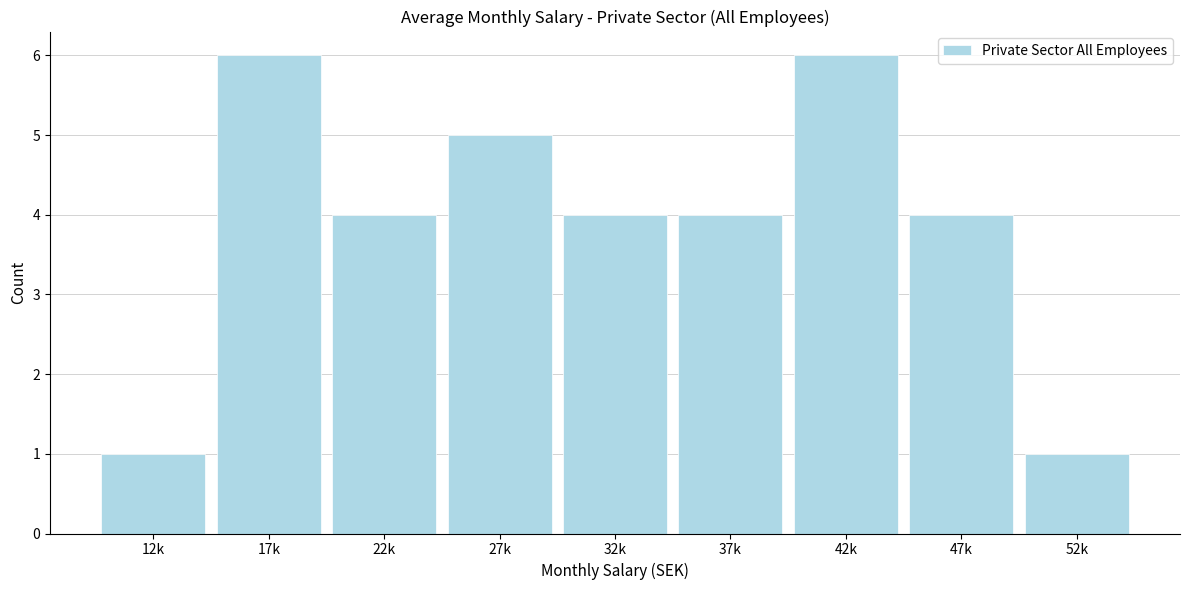

Reading right to left, extract all data points from this chart.

52k=1	47k=4	42k=6	37k=4	32k=4	27k=5	22k=4	17k=6	12k=1